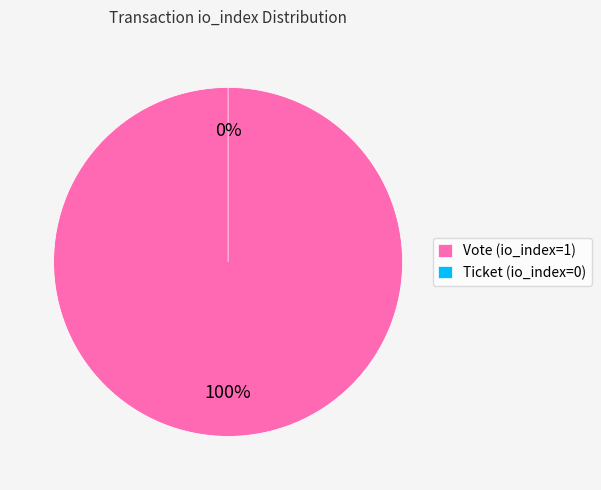

Rank the categories by value from lowest to highest.

Ticket (io_index=0), Vote (io_index=1)